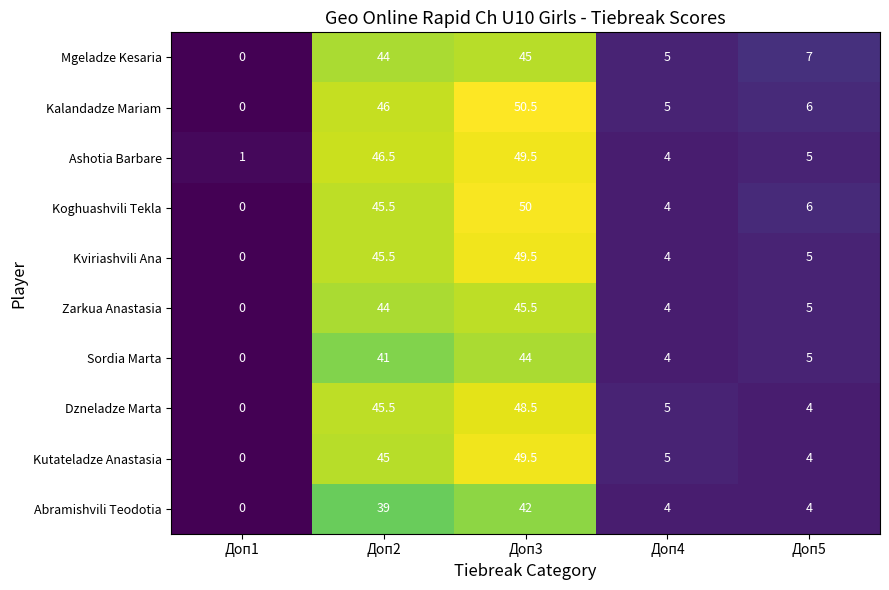

At which label does Kviriashvili Ana first exceed 5?

Доп2